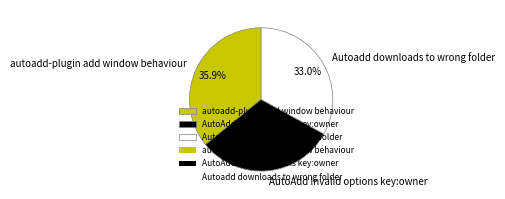

Which slice is the largest?

autoadd-plugin add window behaviour